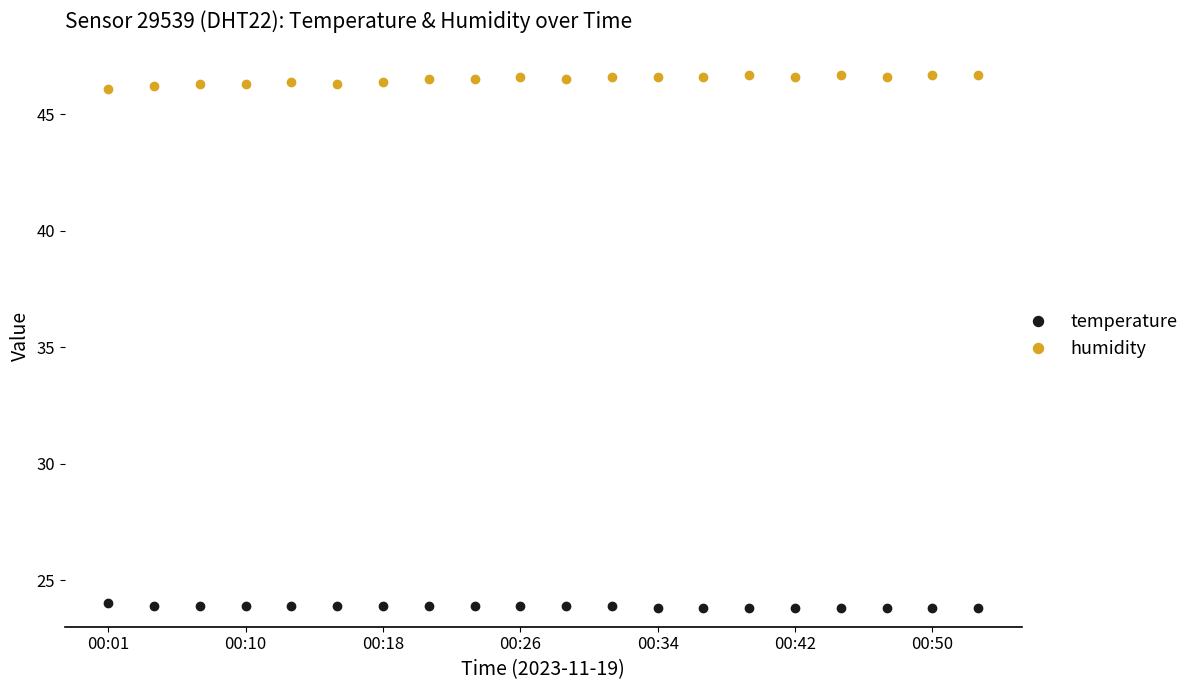

Rank the series by their average value, from highest to lowest.

humidity, temperature